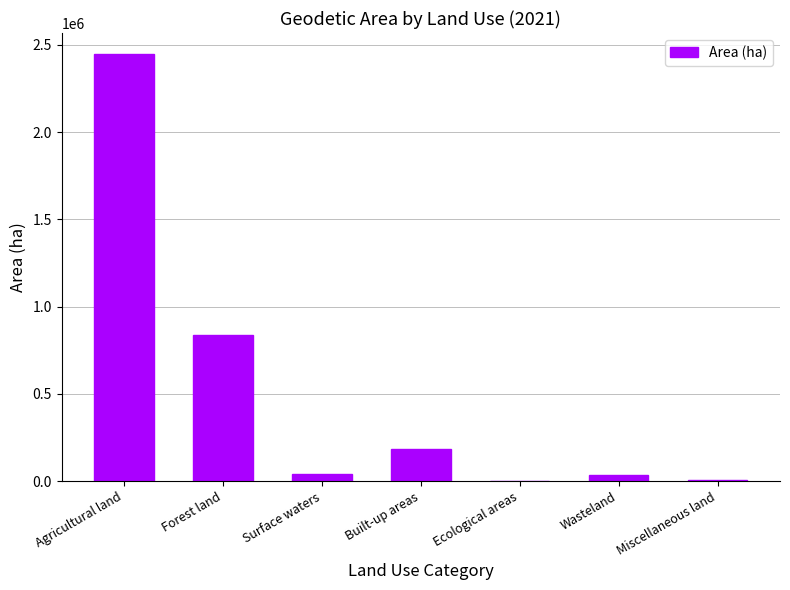

Count the number of data series in this chart.

1